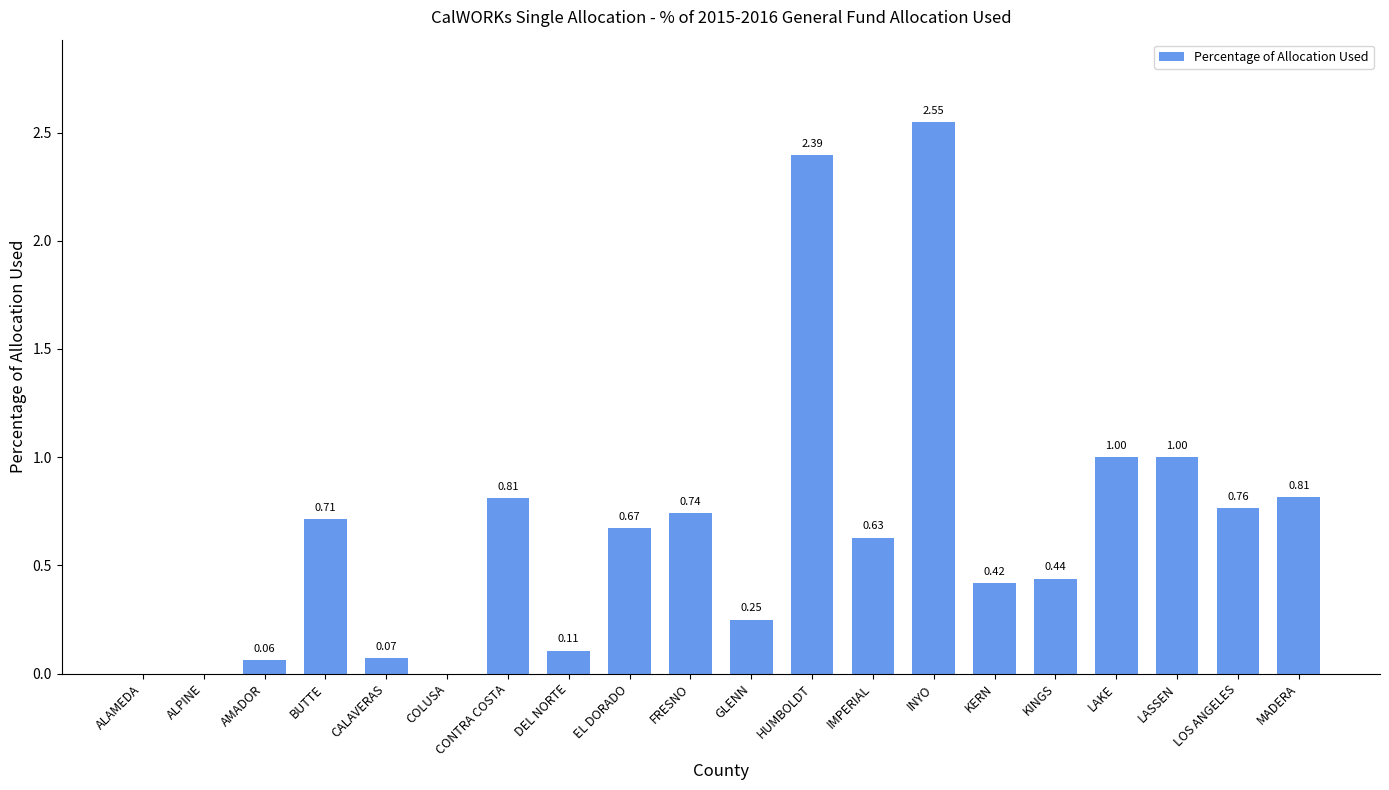

Does the chart contain stacked bars?

No